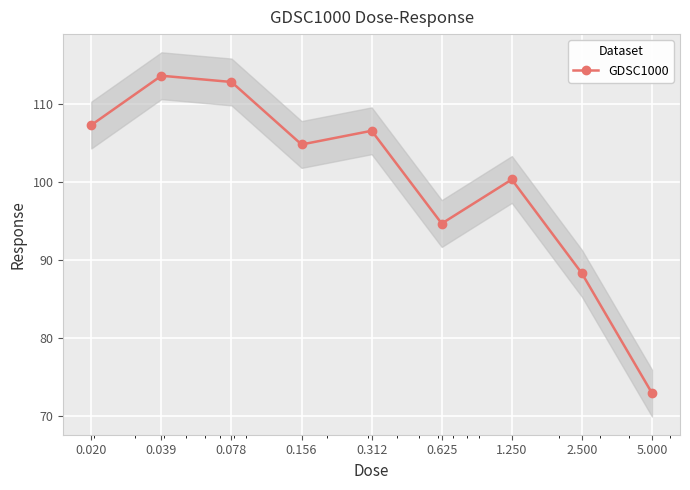

At which category does the chart reach its peak across all series?

0.039